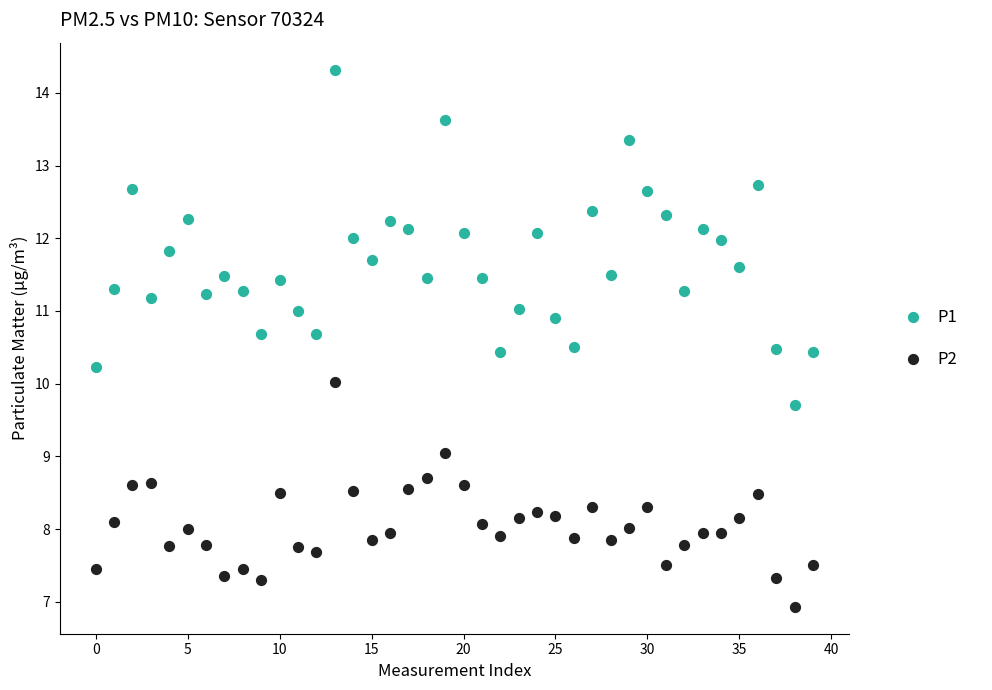

Which series has the widest spread of Y values?

P1